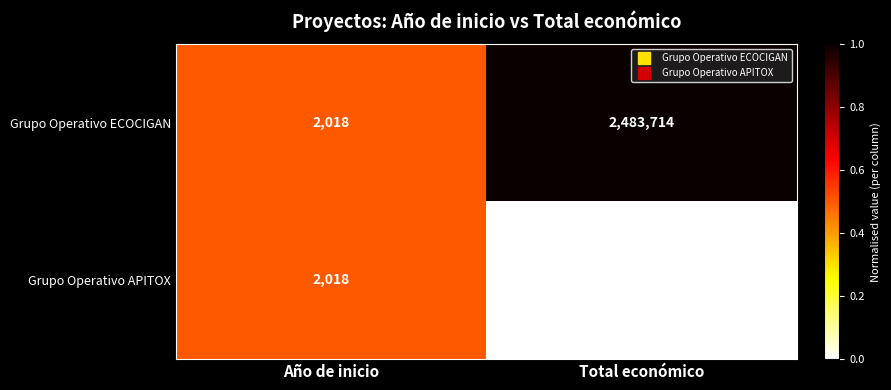

How many categories are shown in the chart?

2